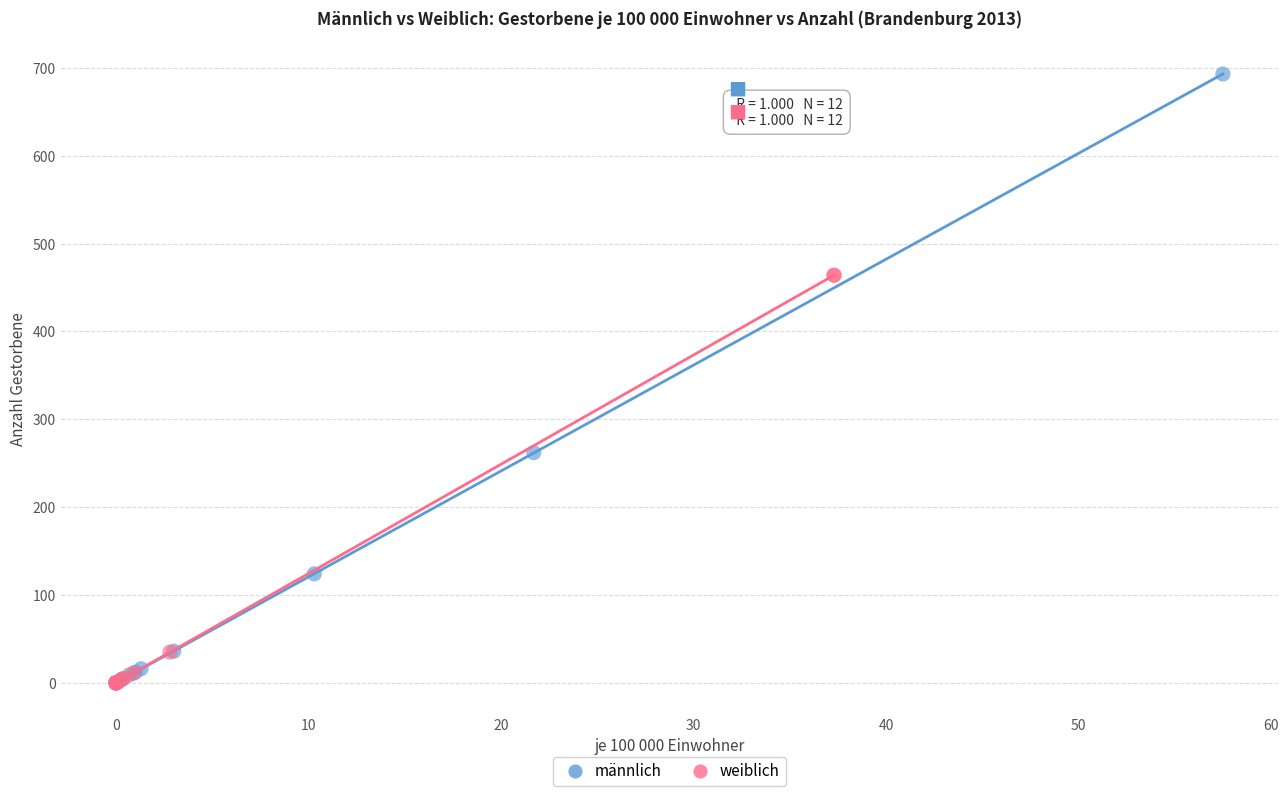

What are all the series names shown in the legend?

männlich, weiblich